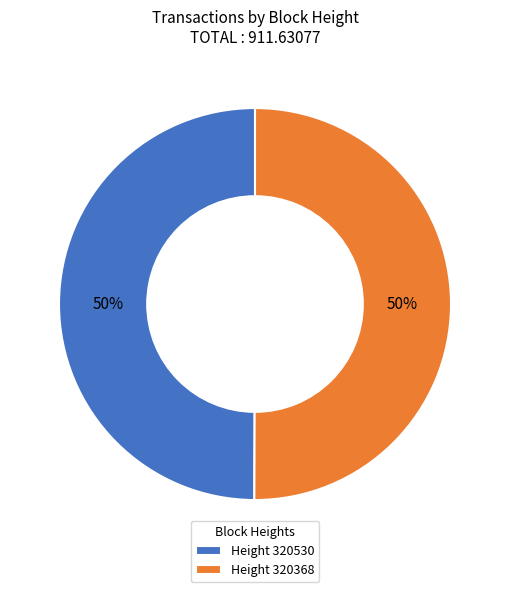

What percentage is the Height 320530 slice, to the nearest percent?

50%